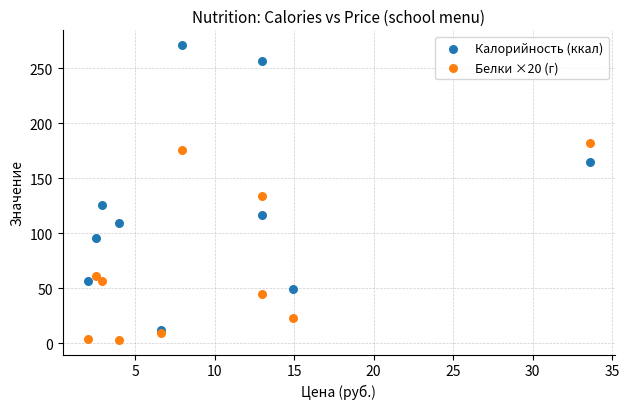

Which series contains the lowest Y value?

Белки ×20 (г)